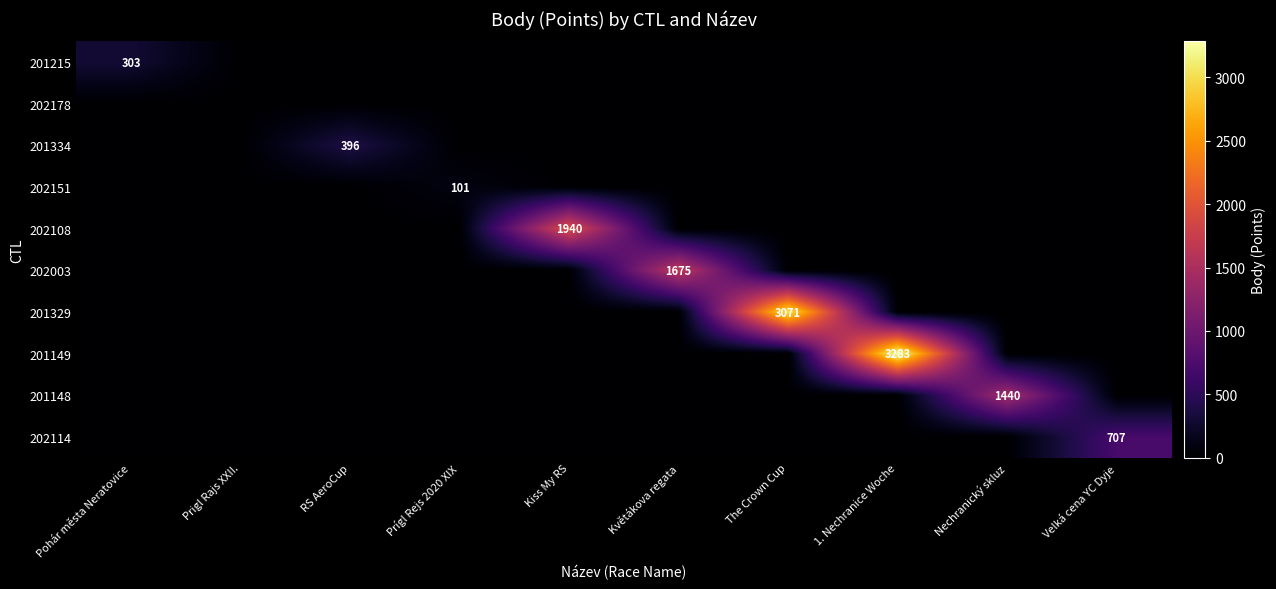

True or false: 201148 has a value of 1983 at Nechranický skluz.

False